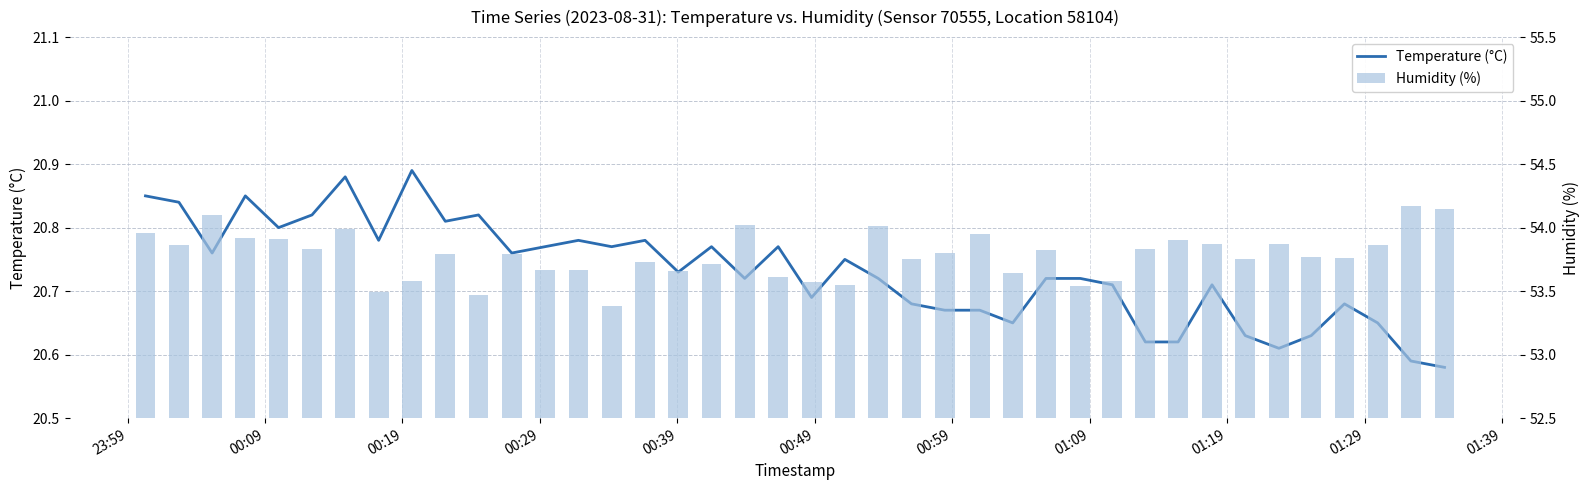

What is the difference between the maximum and second lowest values in the Temperature (°C) series?

0.3